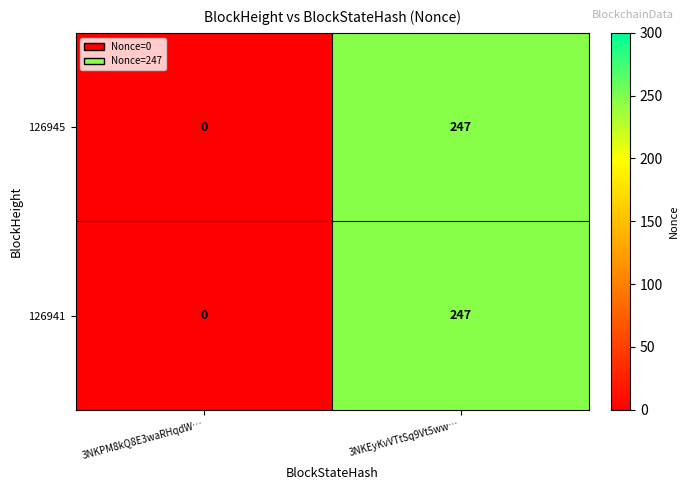

What is the difference between the maximum and minimum values in the 126945 series?

247